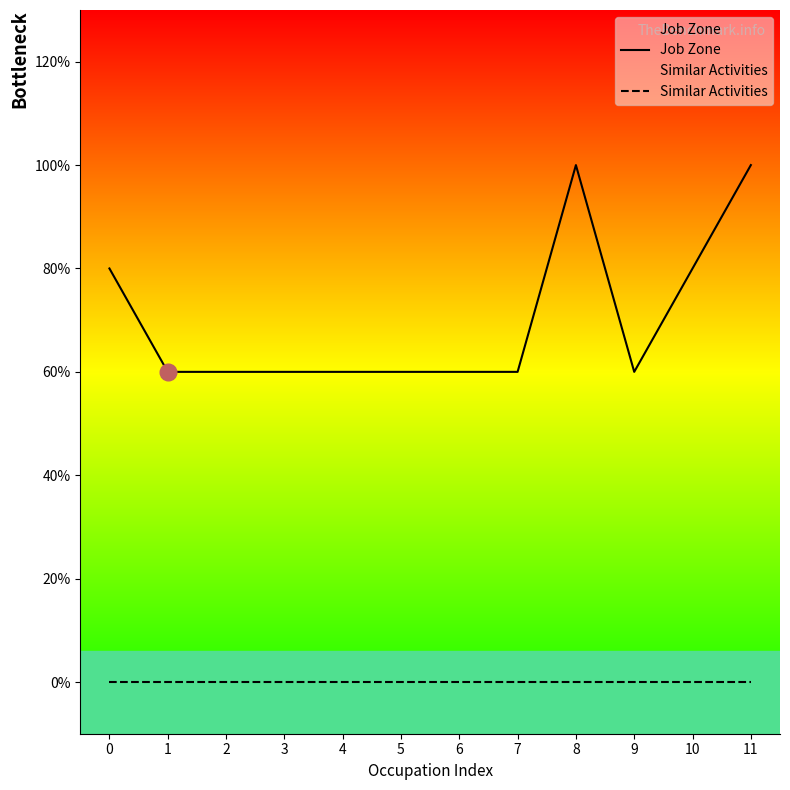

Reading left to right, what are all the values shown in this chart?

Job Zone: 0=4	1=3	2=3	3=3	4=3	5=3	6=3	7=3	8=5	9=3	10=4	11=5
Similar Activities: 0=0	1=0	2=0	3=0	4=0	5=0	6=0	7=0	8=0	9=0	10=0	11=0